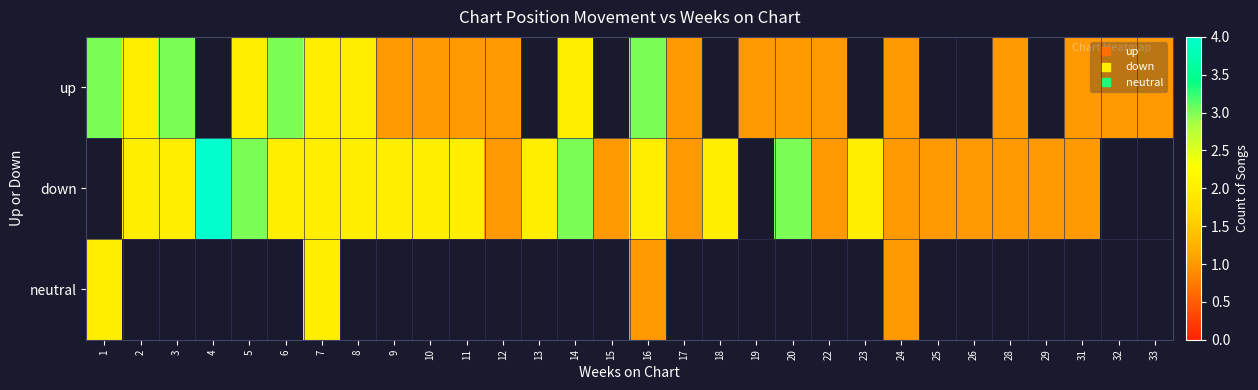

How many up values are between 1 and 2?

18